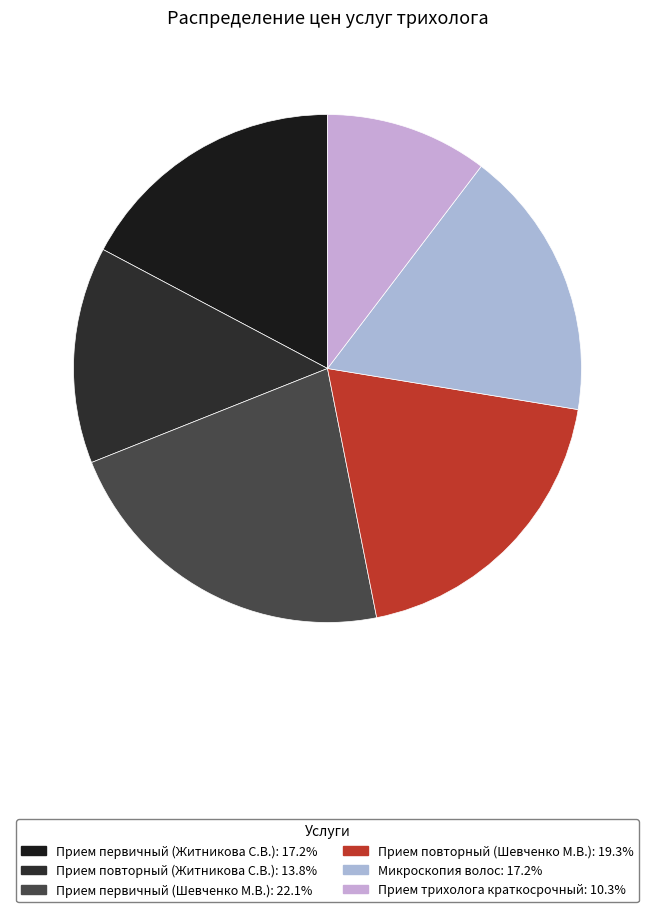

Approximately how many times larger is the value at Прием повторный (Житникова С.В.) compared to Прием трихолога краткосрочный?

1.3